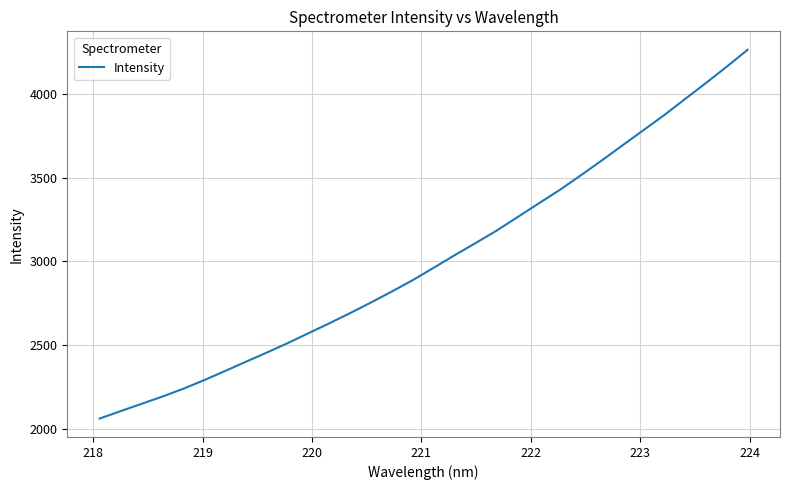

What is the maximum value shown in the chart?

4263.2